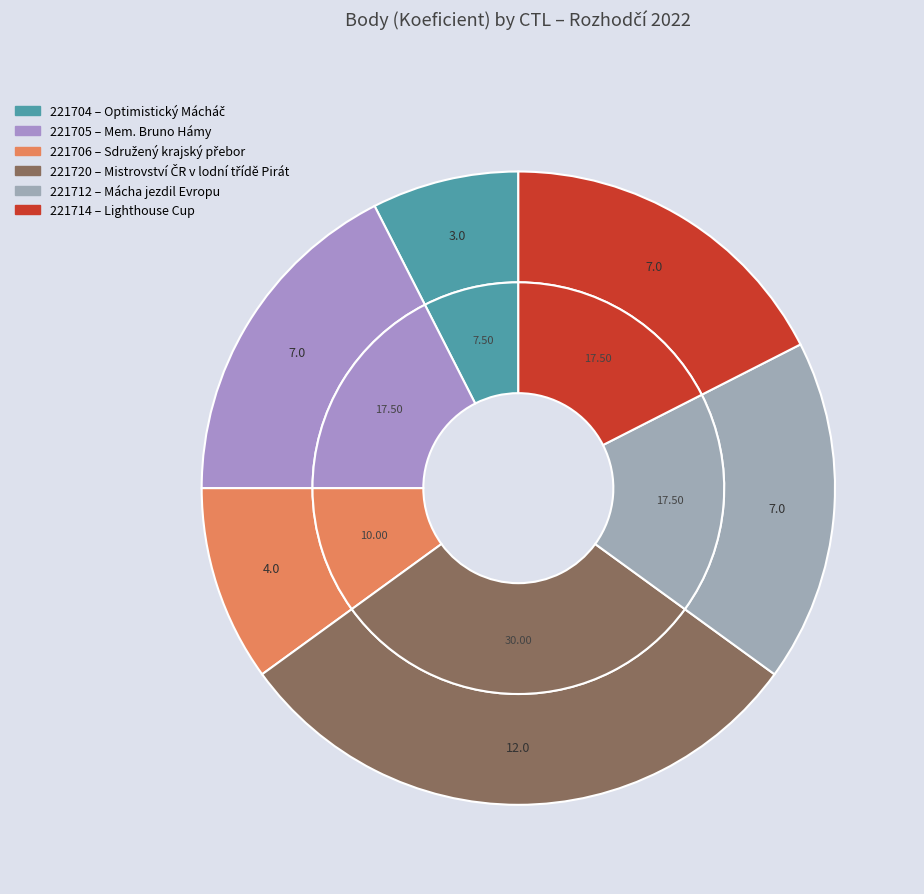

To the nearest percent, what is the difference between the largest and smallest slice percentages?

22%